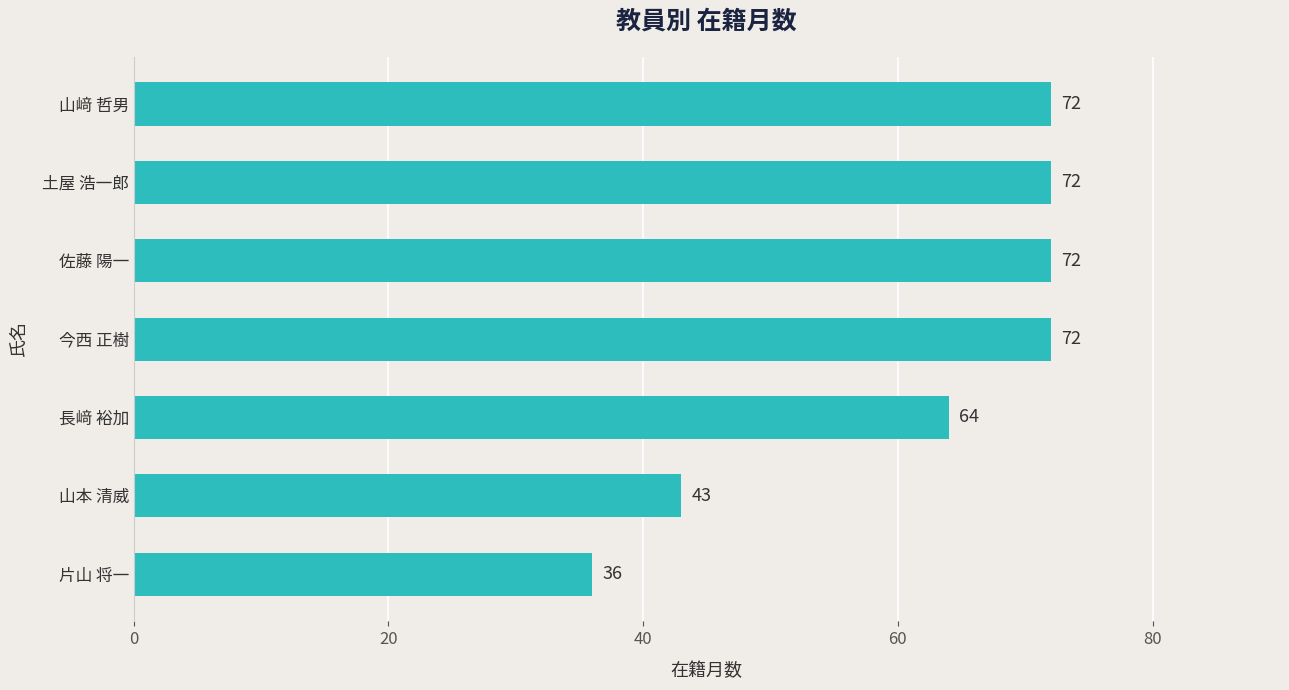

Which label corresponds to the smallest value in the chart?

片山 将一